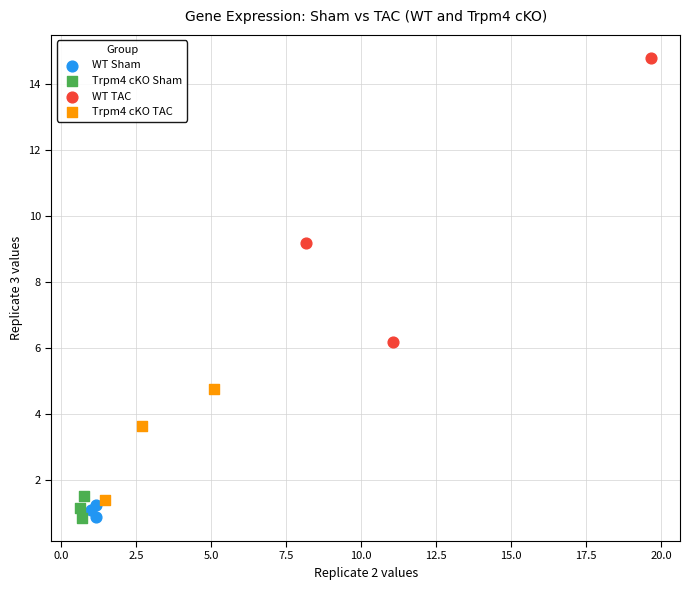

Which series contains the highest Y value?

WT TAC